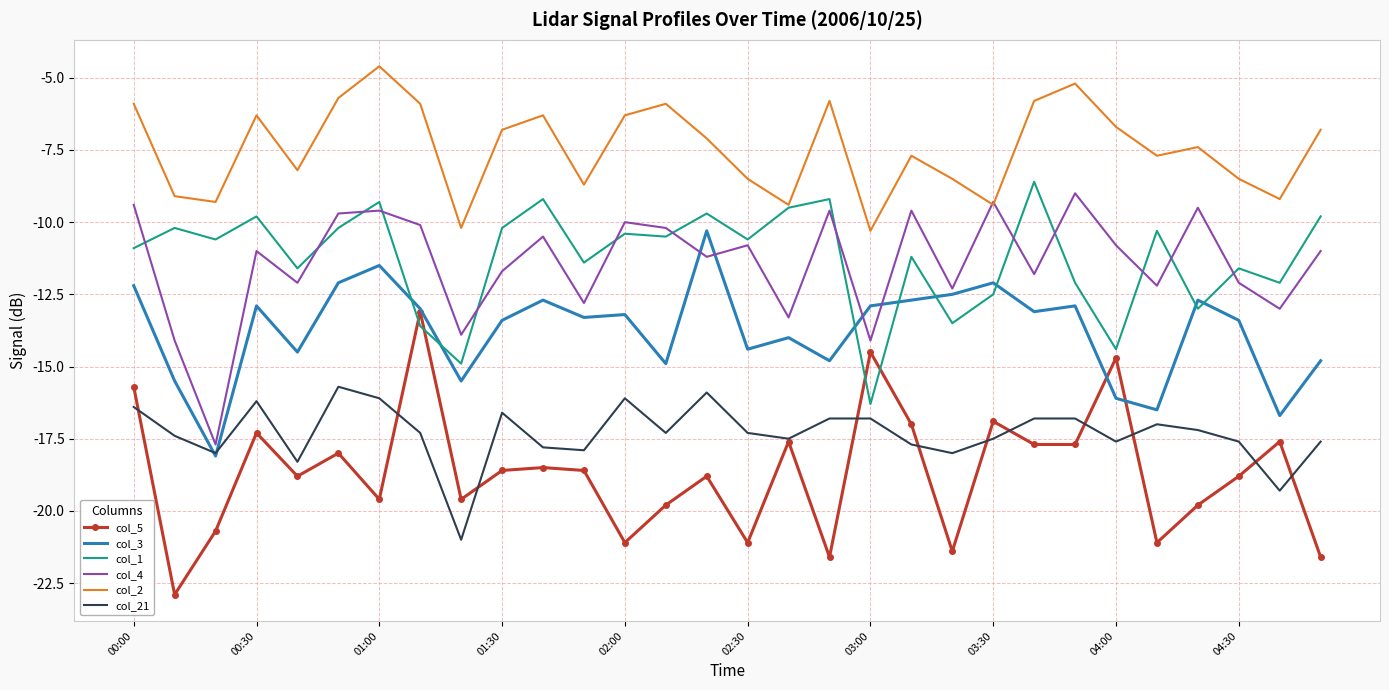

True or false: col_3 and col_1 intersect in this chart.

True